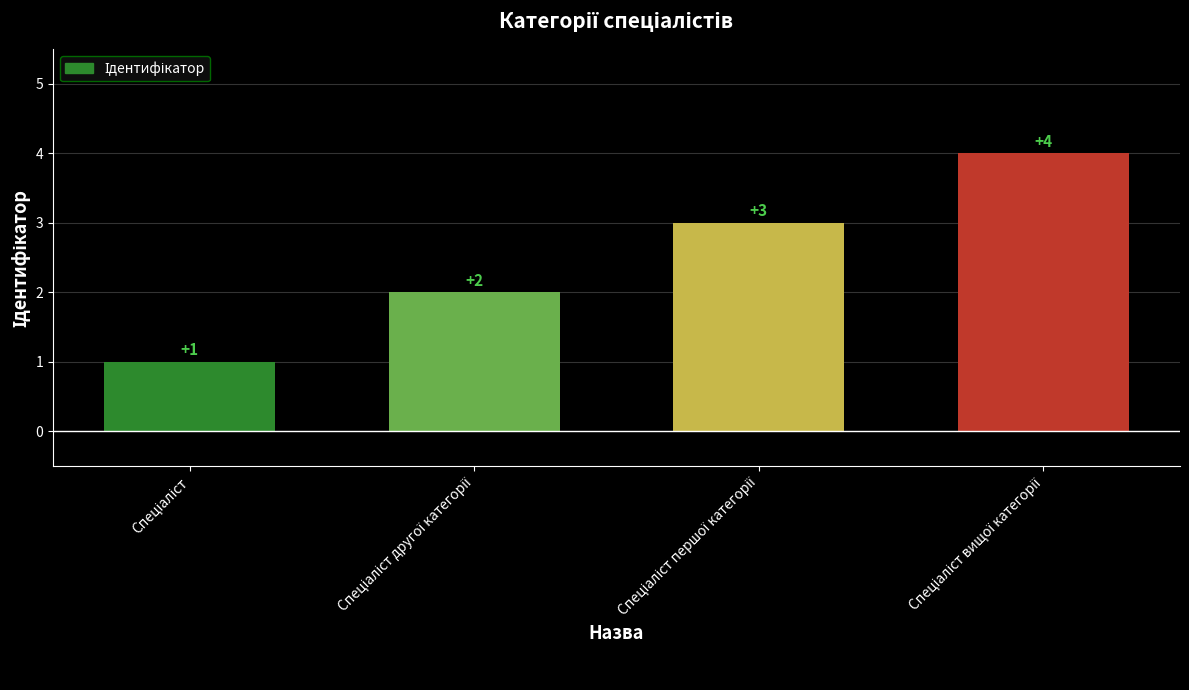

What is the sum of all values?

10